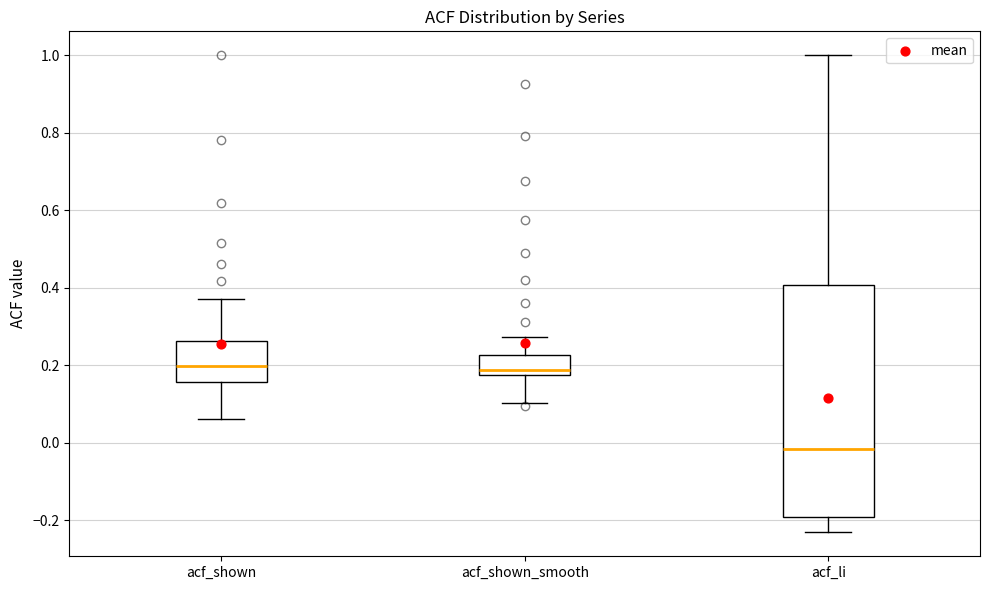

Reading left to right, read every box against the y-axis: the position of its median line, the range the box covers, and the ends of its whiskers. The values are not printed on the chart, so give them approximately, as read against the axis.

acf_shown: median 0.20, box 0.16 to 0.26, whiskers 0.06 to 0.38
acf_shown_smooth: median 0.18 (just above the box's lower edge), box 0.18 to 0.22, whiskers 0.10 to 0.28
acf_li: median -0.02, box -0.20 to 0.40, whiskers -0.24 to 1.00